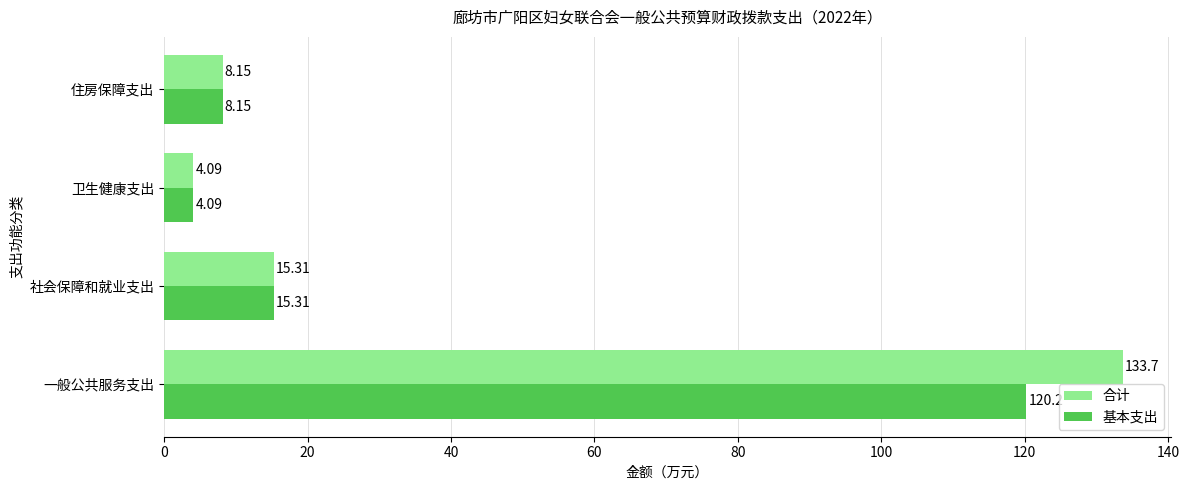

Rank the series at 一般公共服务支出 from highest to lowest value.

合计, 基本支出